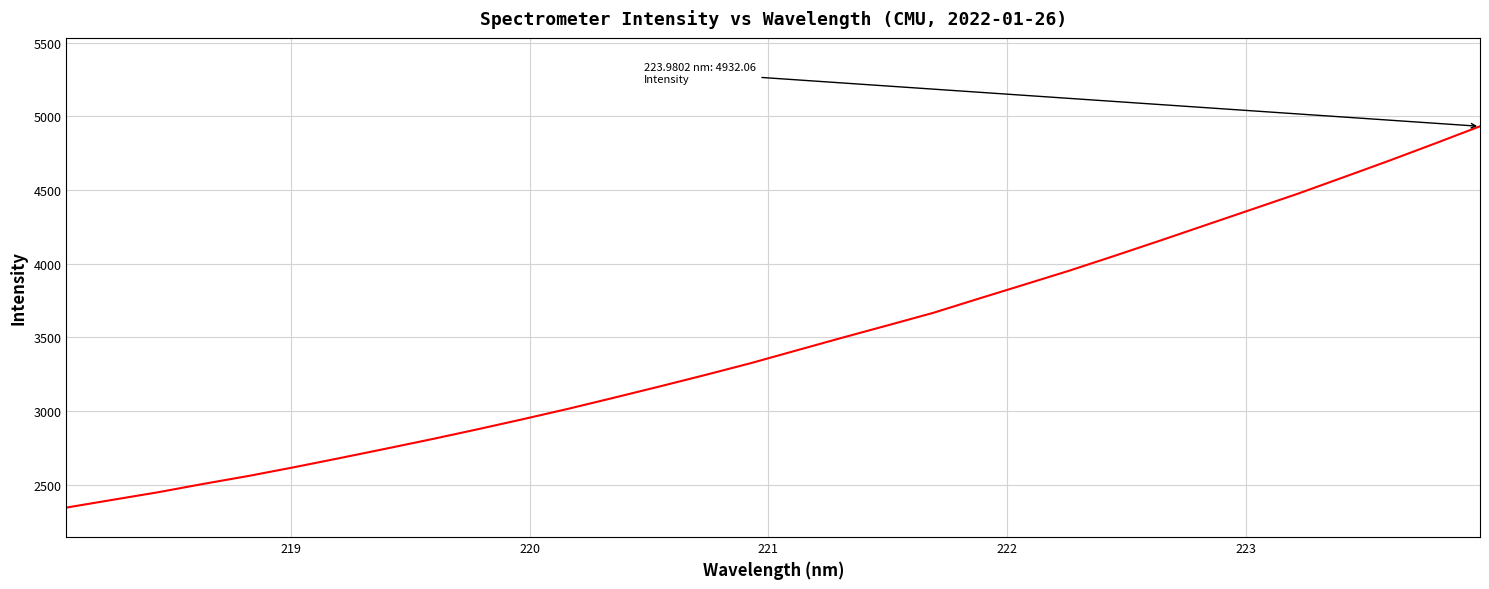

What is the difference between the maximum and minimum values?

2586.4